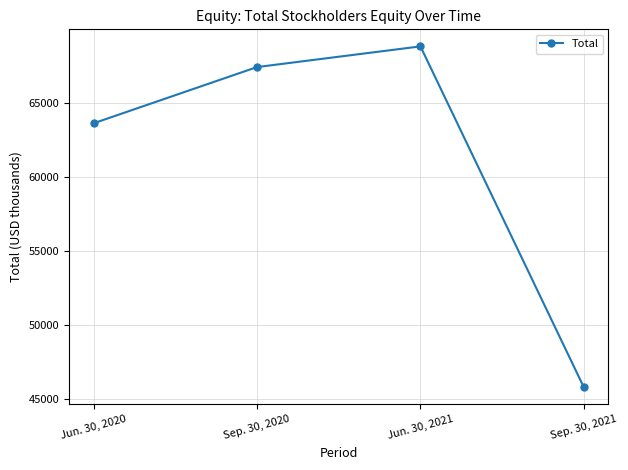

Read the value at Sep. 30, 2021, to the nearest 50.

45750